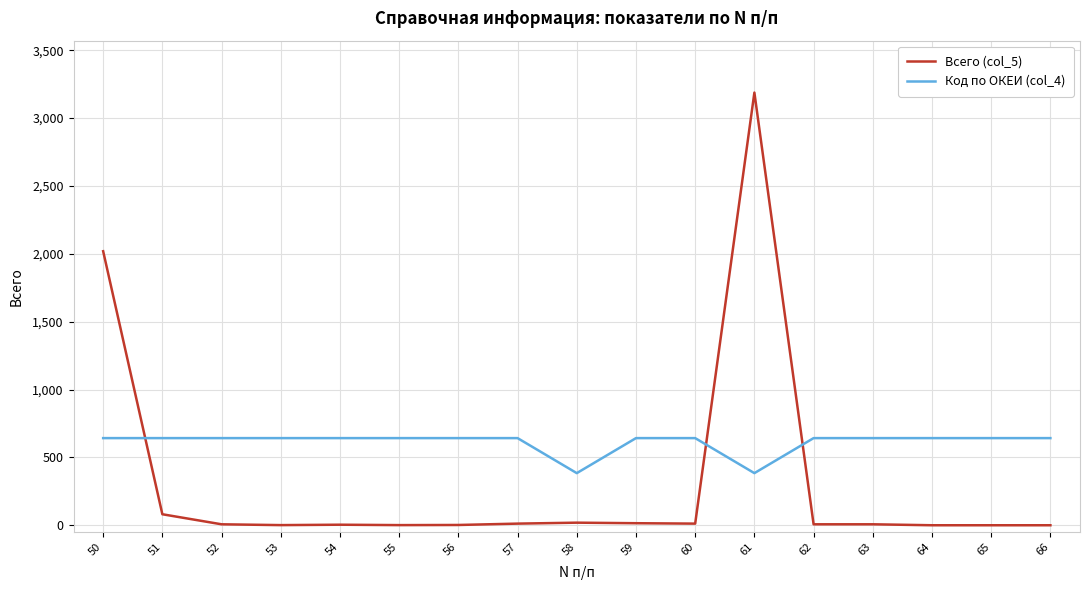

What value does the Код по ОКЕИ (col_4) series have at 62?

642.0